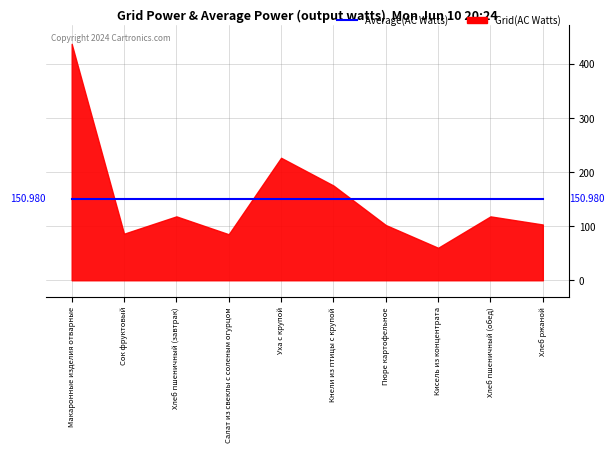

How many interior local peaks does the Калорийность series have?

3